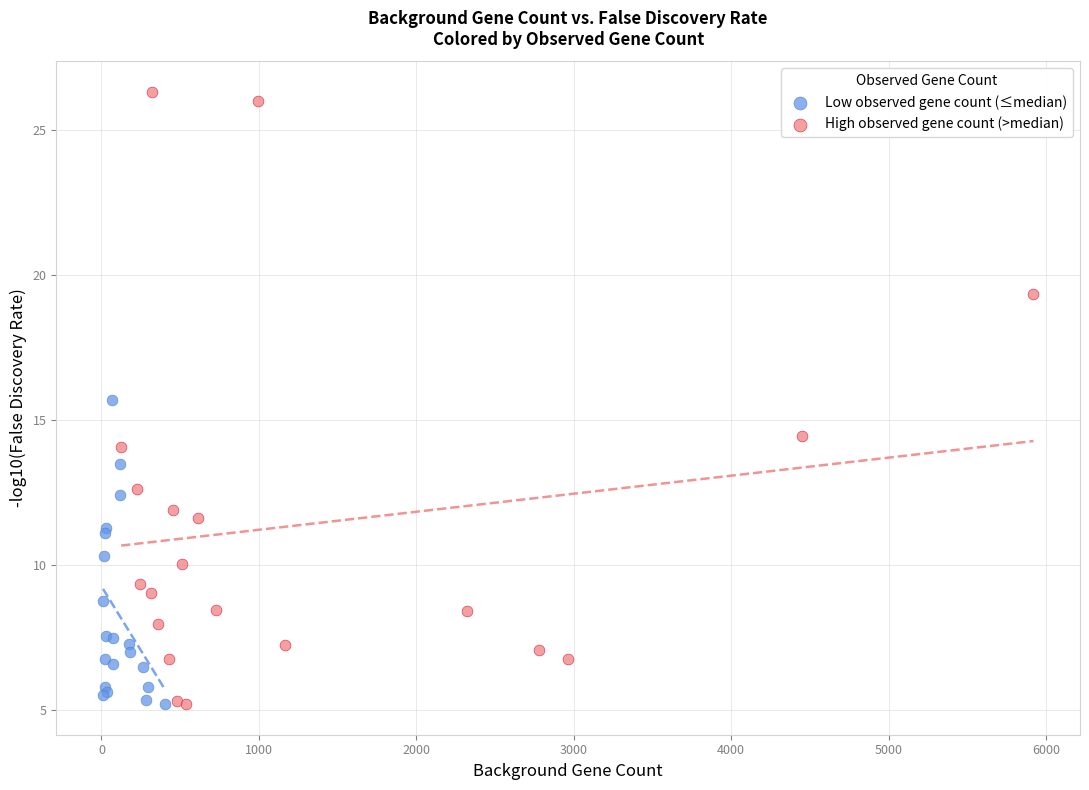

Which series contains the highest Y value?

High observed gene count (>median)